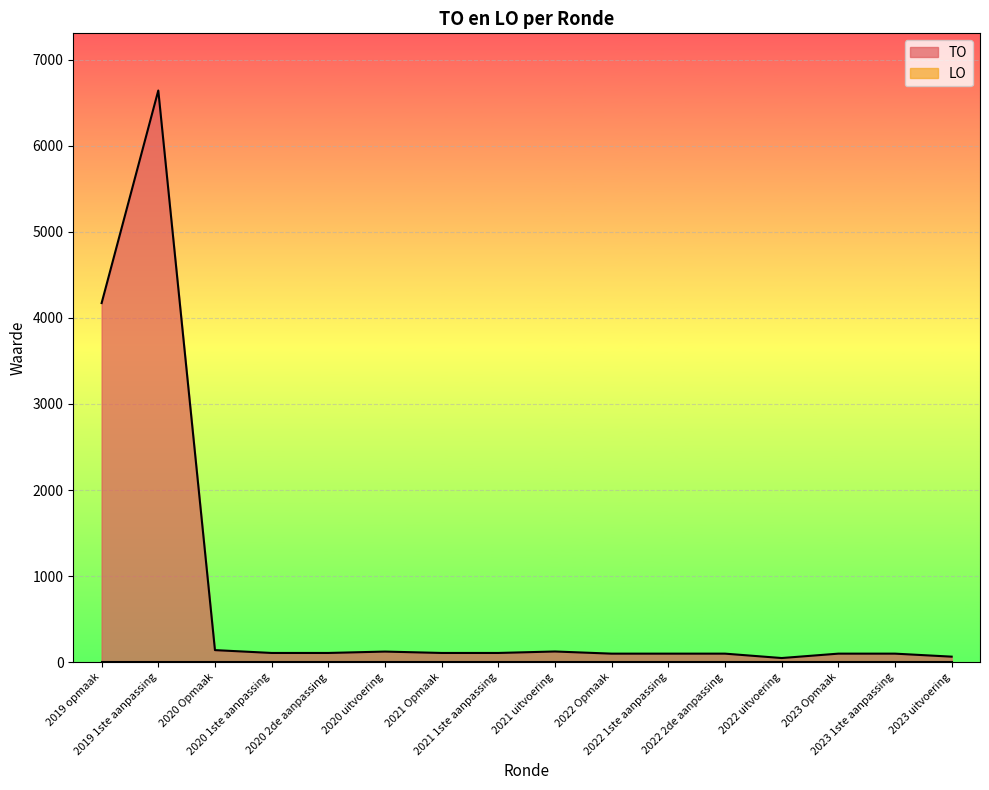

Which category has the lowest value across all series?

2022 uitvoering